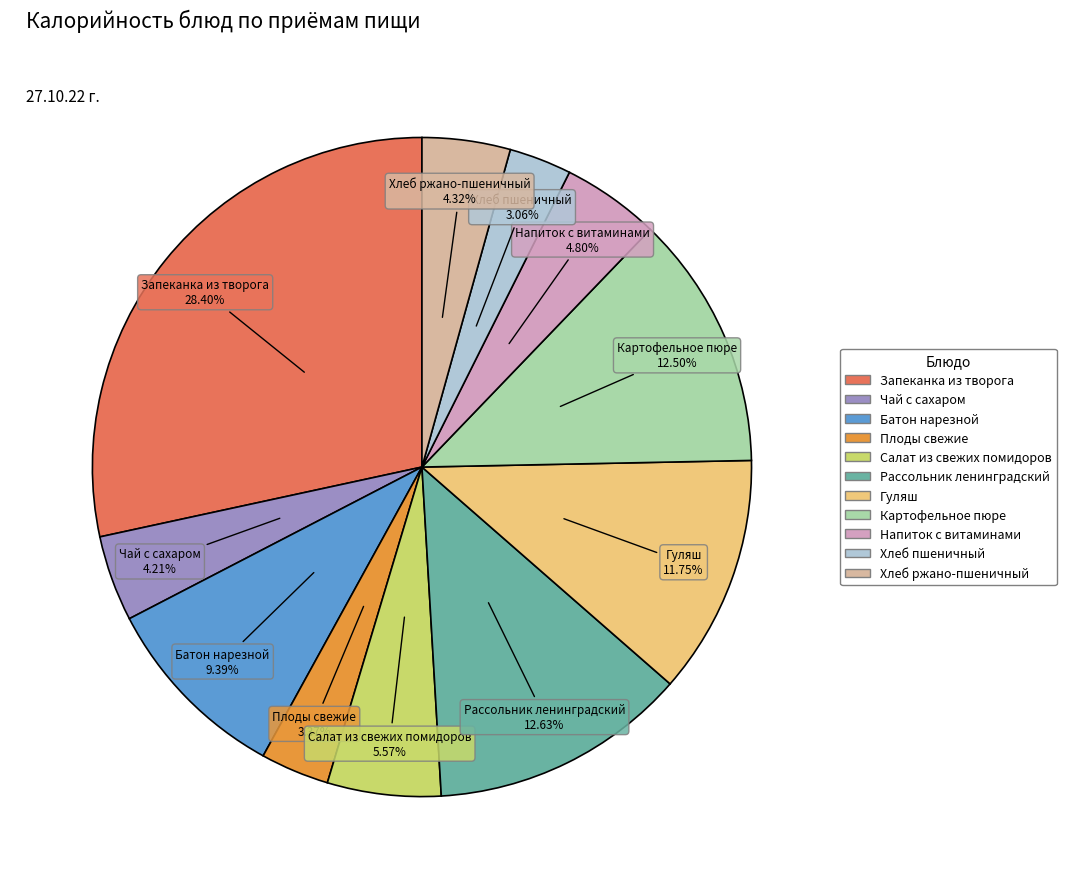

To the nearest percent, what is the difference between the Плоды свежие and Салат из свежих помидоров slice percentages?

2%